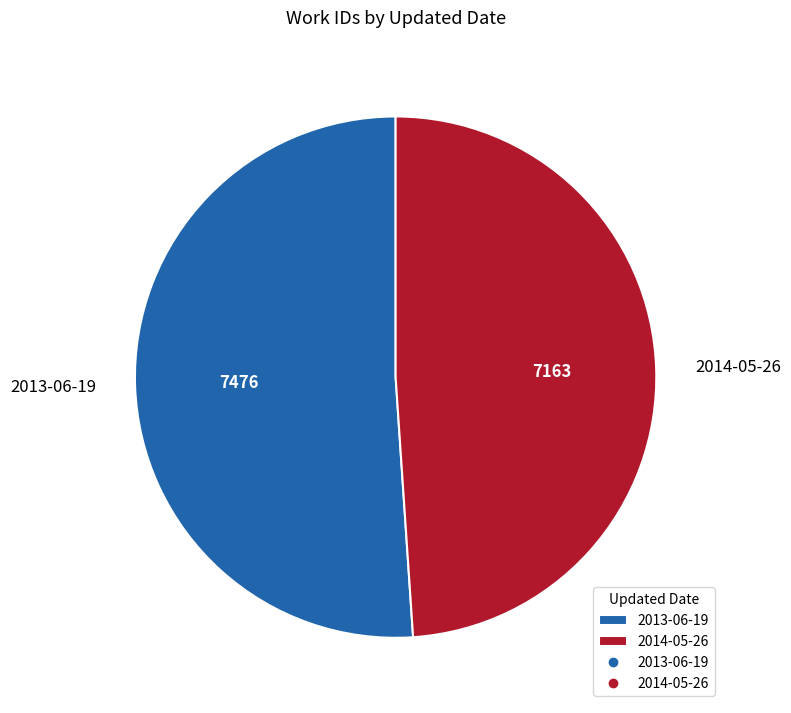

True or false: 2013-06-19 accounts for 51% of the total.

True